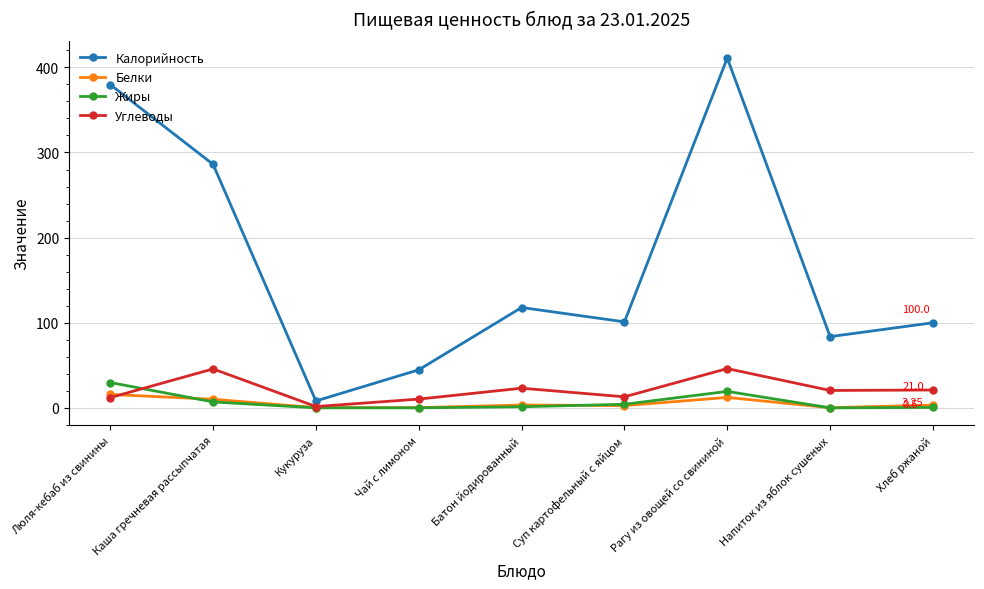

Which series changed the most between Кукуруза and Напиток из яблок сушеных?

Калорийность